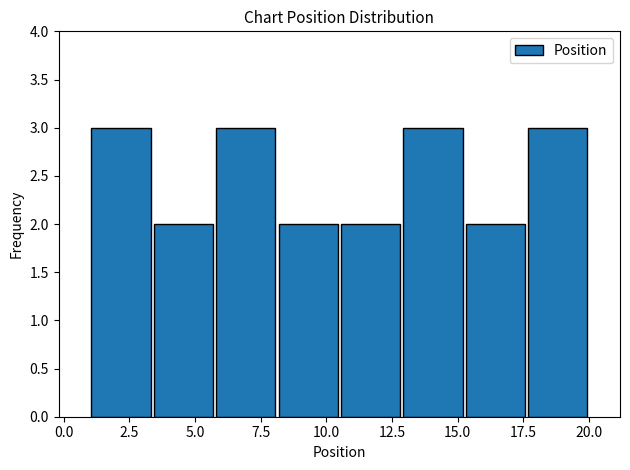

Reading left to right, list every bar in this chart as the range it spans on the x-axis followed by its height. Neither the bar edges nor the heights are printed on the chart, so give them approximately, as read against the axes.

1.0 to 3.5: 3
3.5 to 6.0: 2
6.0 to 8.0: 3
8.0 to 10.5: 2
10.5 to 13.0: 2
13.0 to 15.5: 3
15.5 to 17.5: 2
17.5 to 20.0: 3